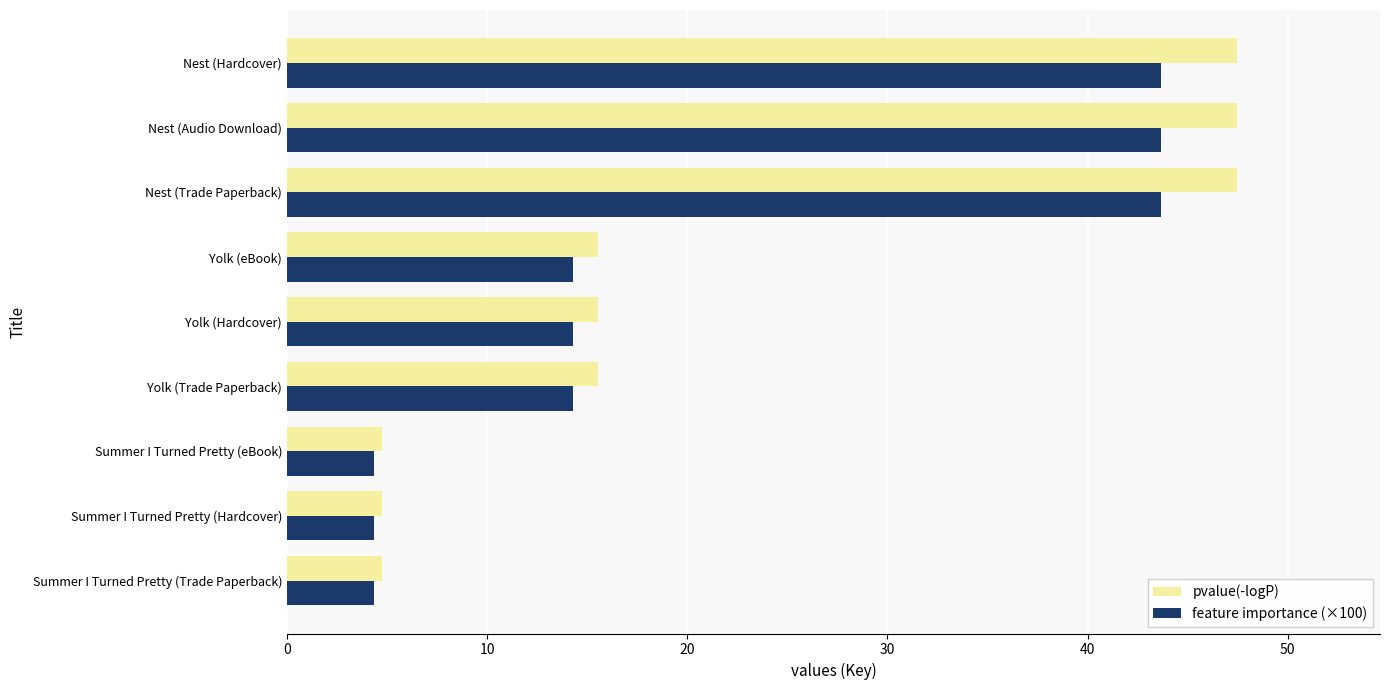

What is the maximum value for pvalue(-logP)?

47.5